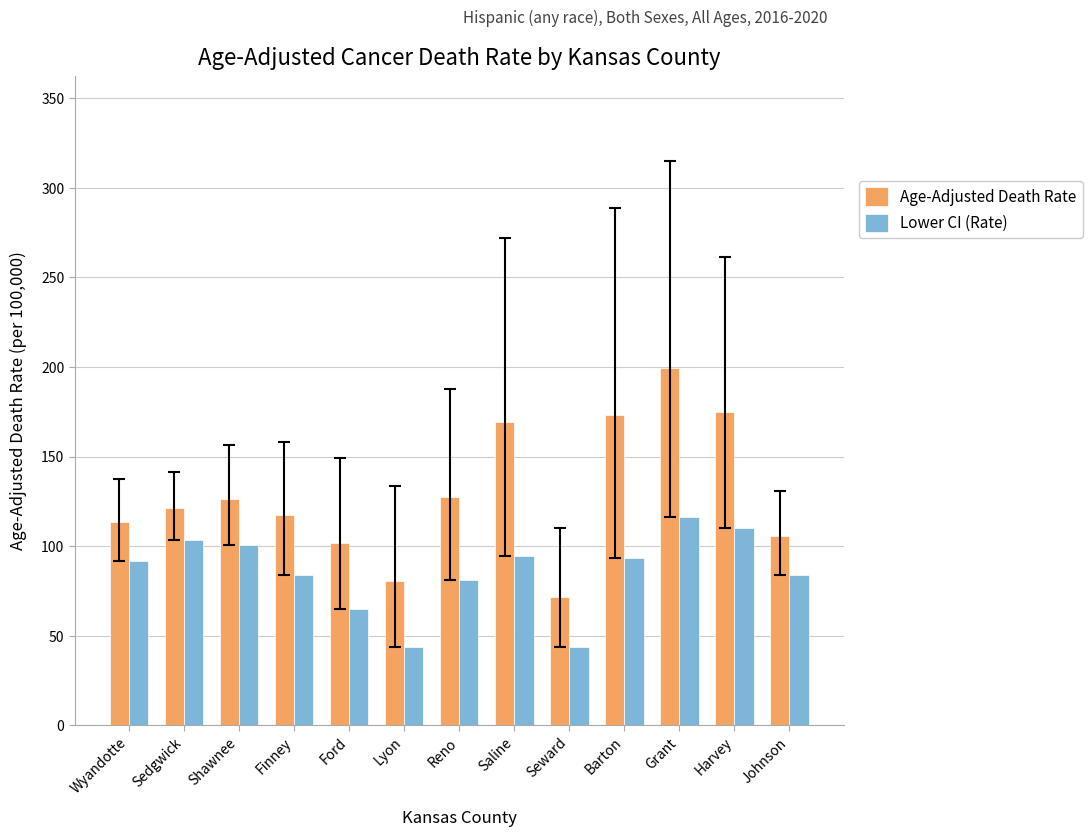

What is the total value across all series at Seward?

115.1